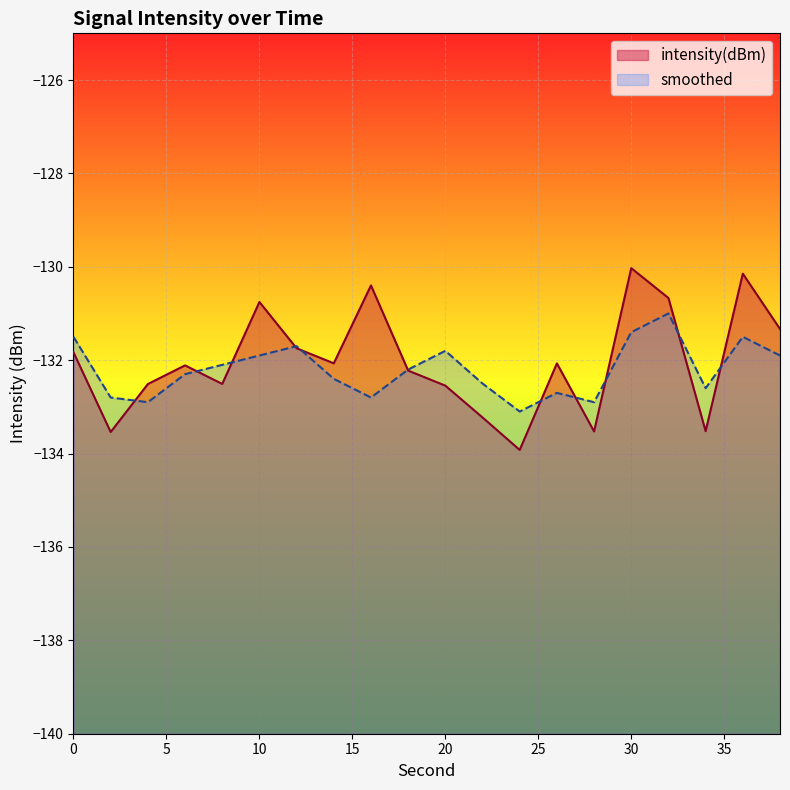

How many interior local valleys does the smoothed series have?

5